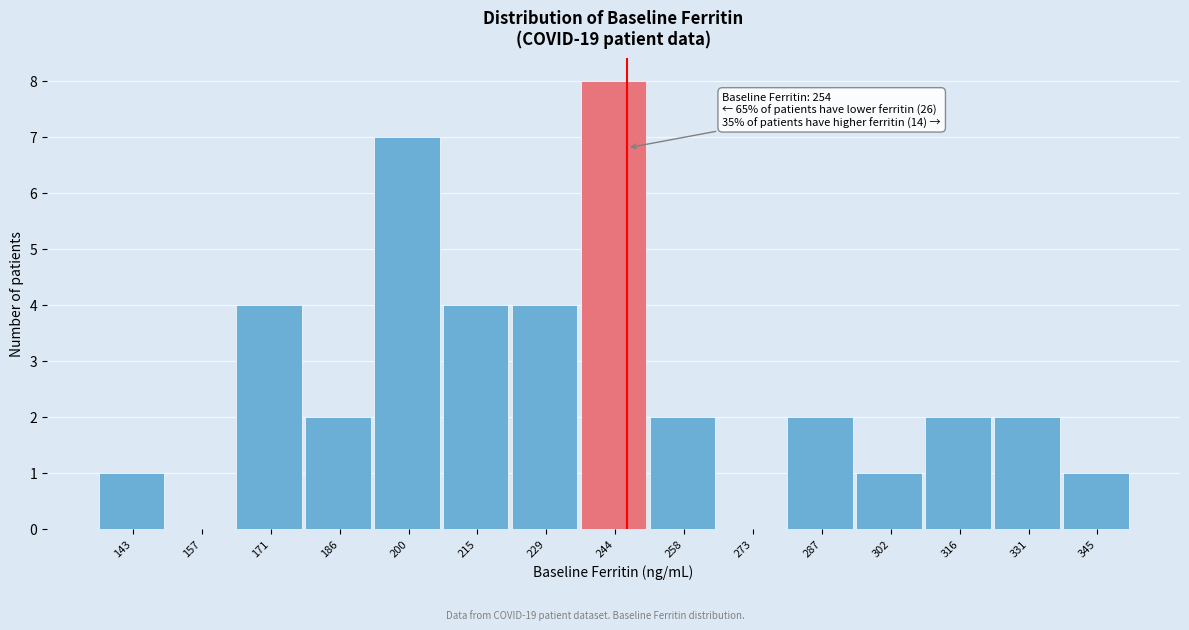

Reading left to right, extract all data points from this chart.

143=1	157=0	171=4	186=2	200=7	215=4	229=4	244=8	258=2	273=0	287=2	302=1	316=2	331=2	345=1